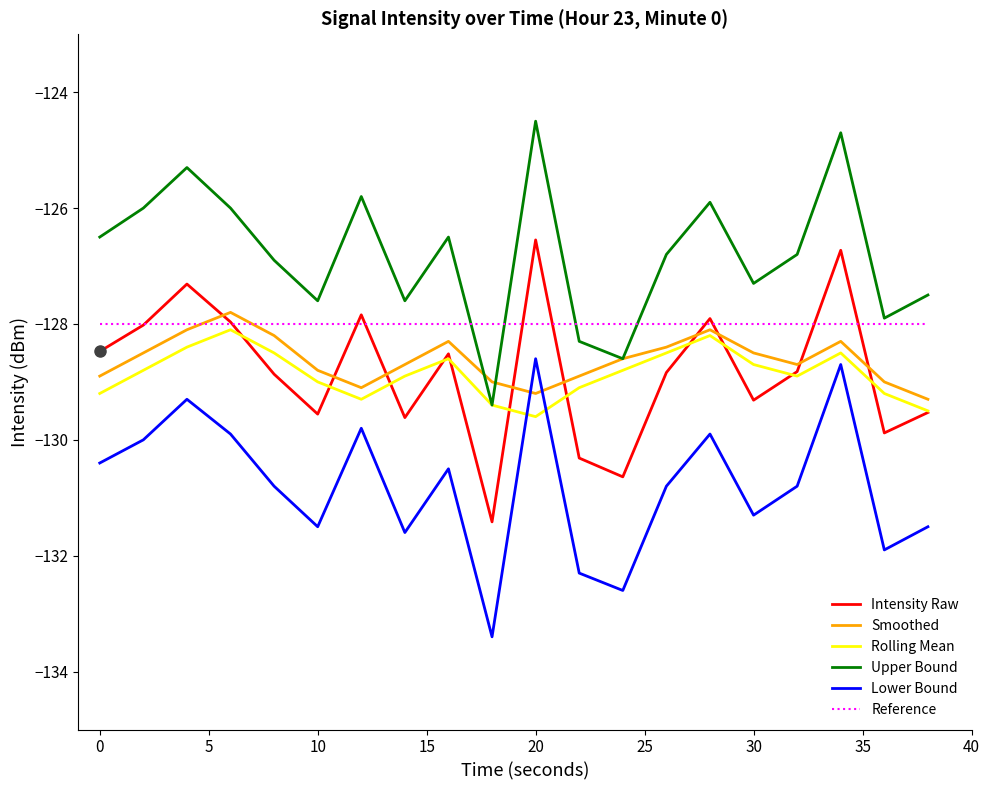

Count the number of categories in the chart.

20